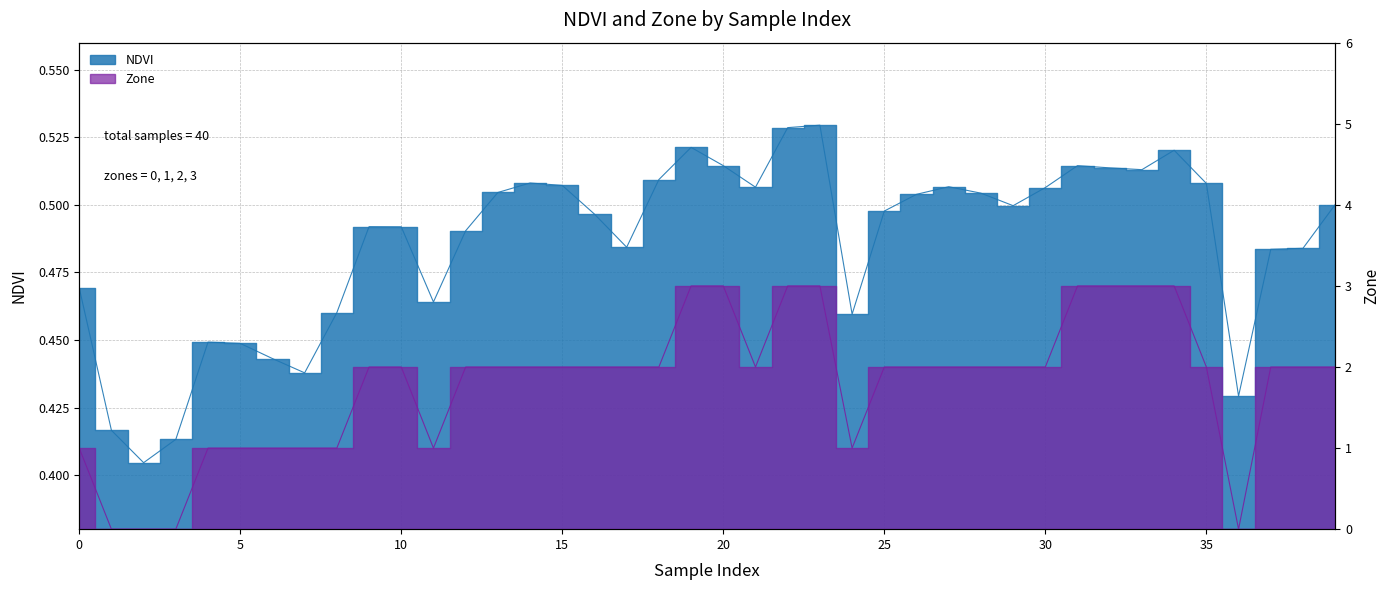

At which category is the sum across all series the highest?

23